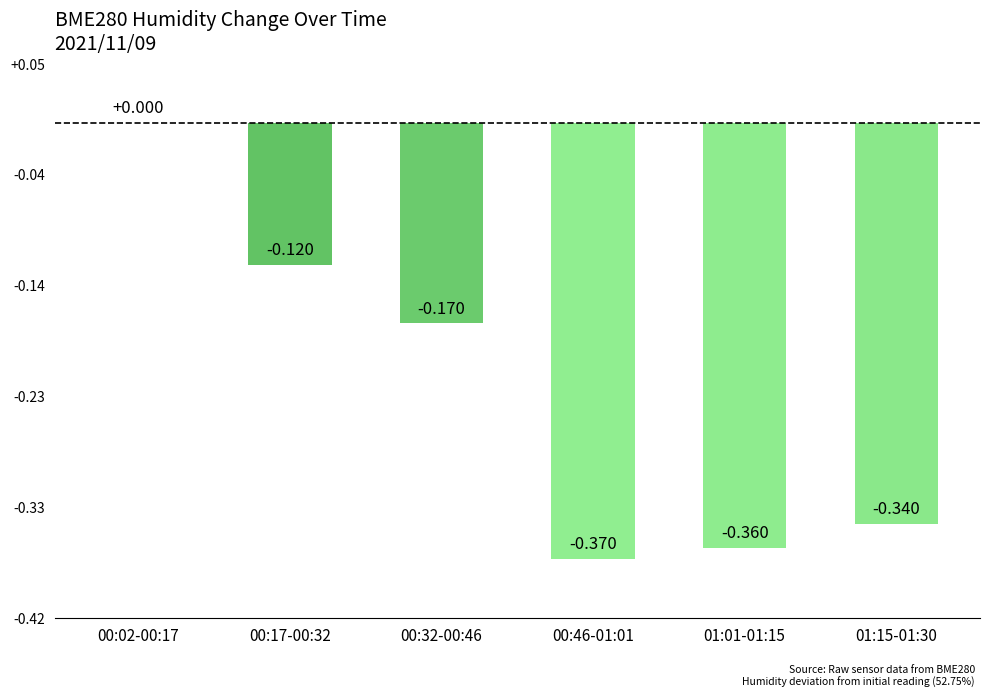

Rank the categories by value from lowest to highest.

00:46-01:01, 01:01-01:15, 01:15-01:30, 00:32-00:46, 00:17-00:32, 00:02-00:17